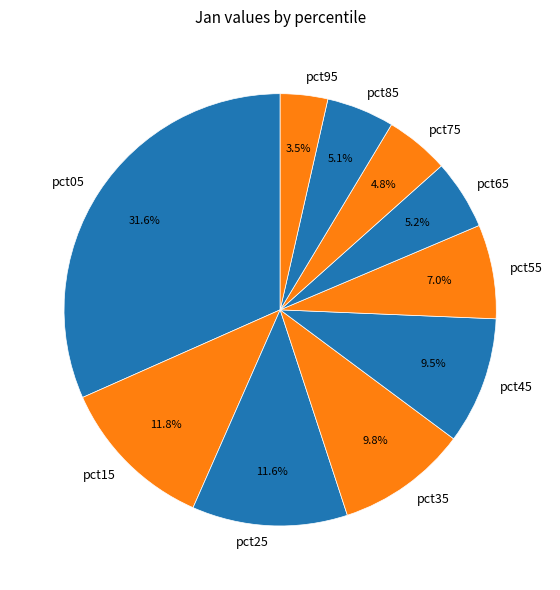

What percentage is the pct65 slice, to the nearest percent?

5%